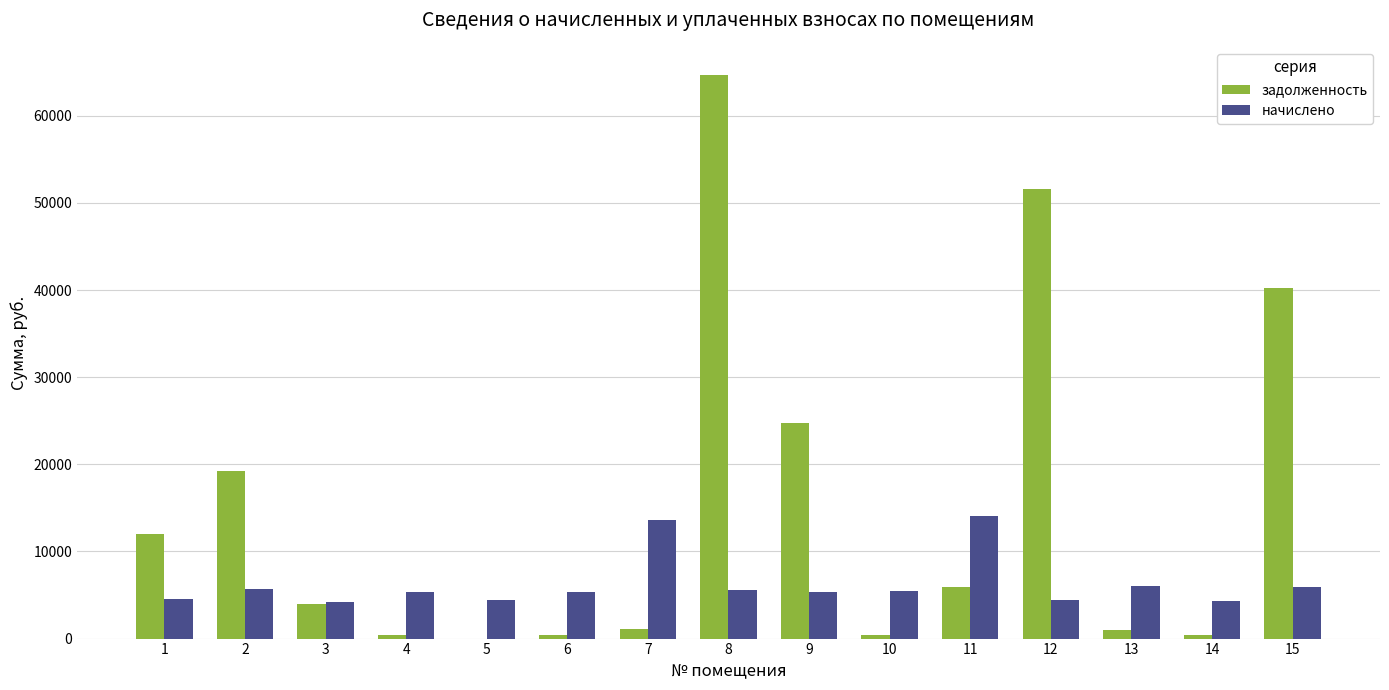

What is the total value across all series at 15?

46108.7